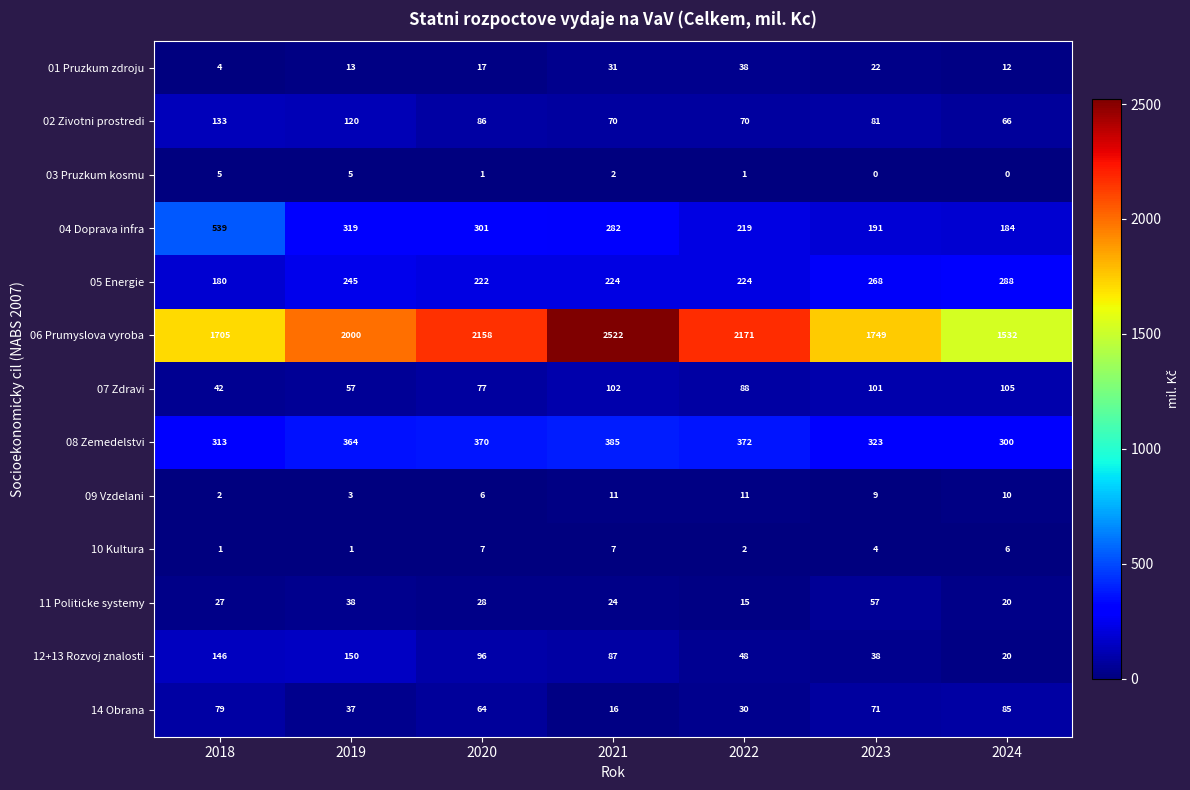

What is the maximum value for 12+13 Rozvoj znalosti?

150